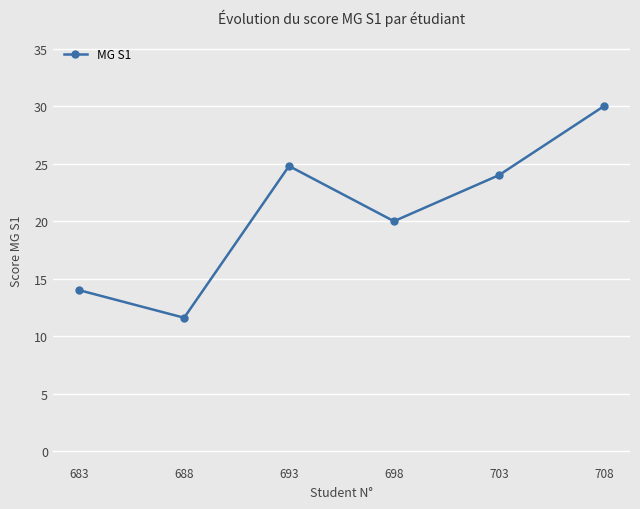

At which category does the data reach its first local peak?

693